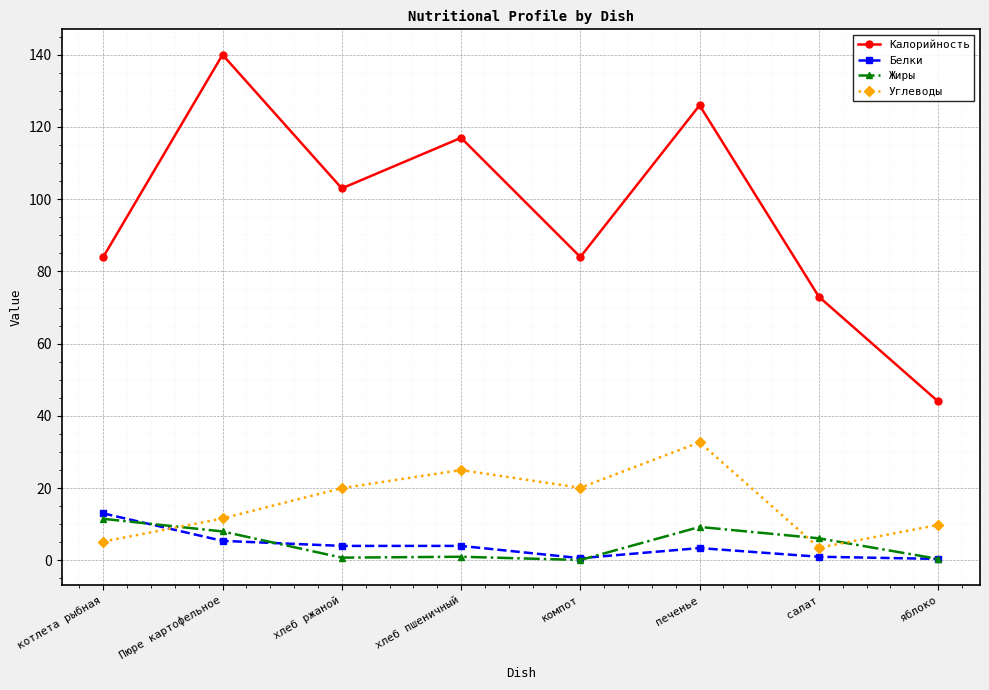

True or false: Калорийность and Углеводы cross at least once.

False